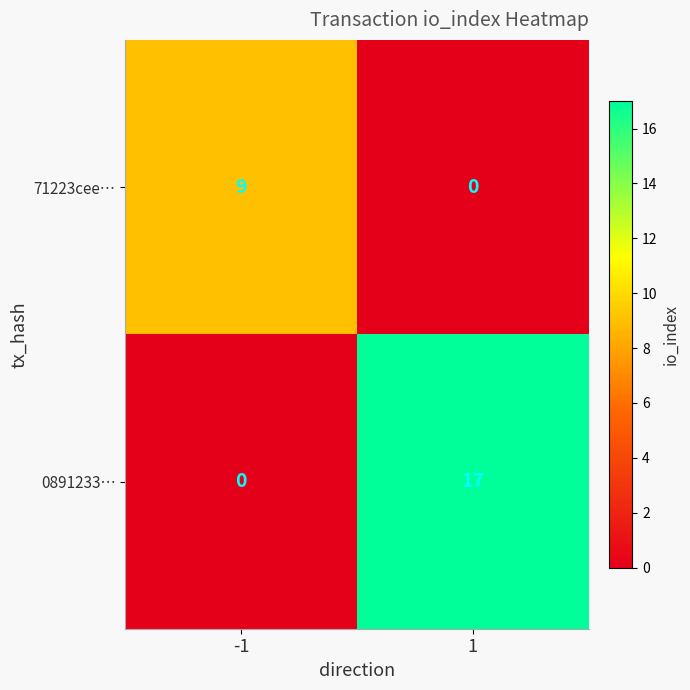

Which series changed the most between -1 and 1?

0891233…